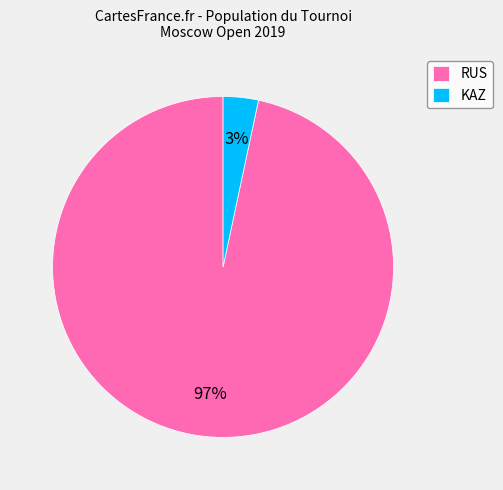

To the nearest percent, what is the combined percentage of KAZ and RUS?

100%